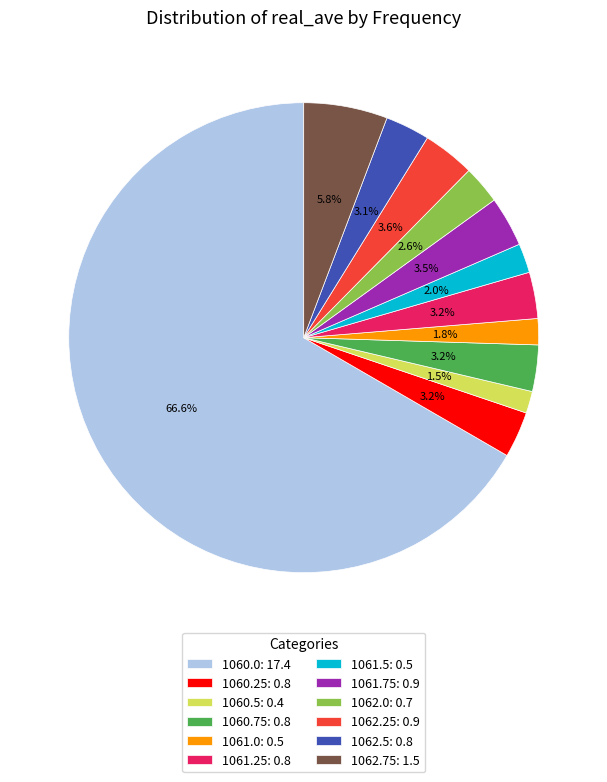

To the nearest percent, what percentage of the pie is 1062.5?

3%